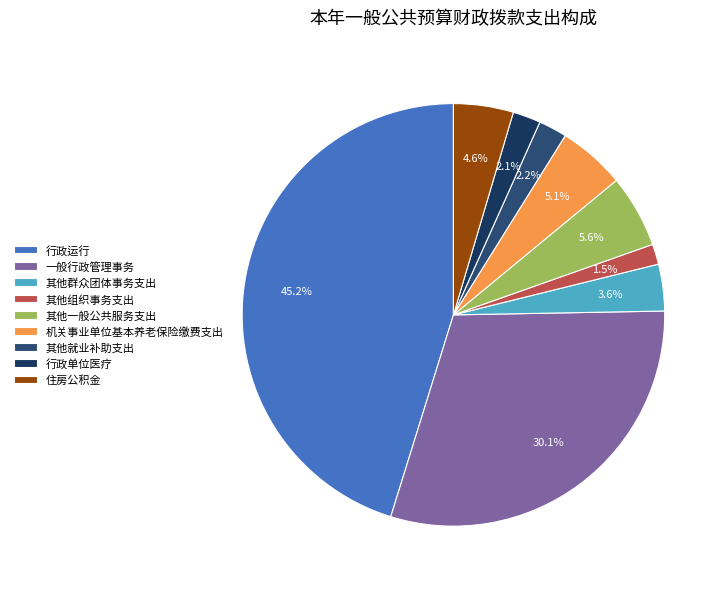

To the nearest percent, what is the difference between the largest and smallest slice percentages?

44%